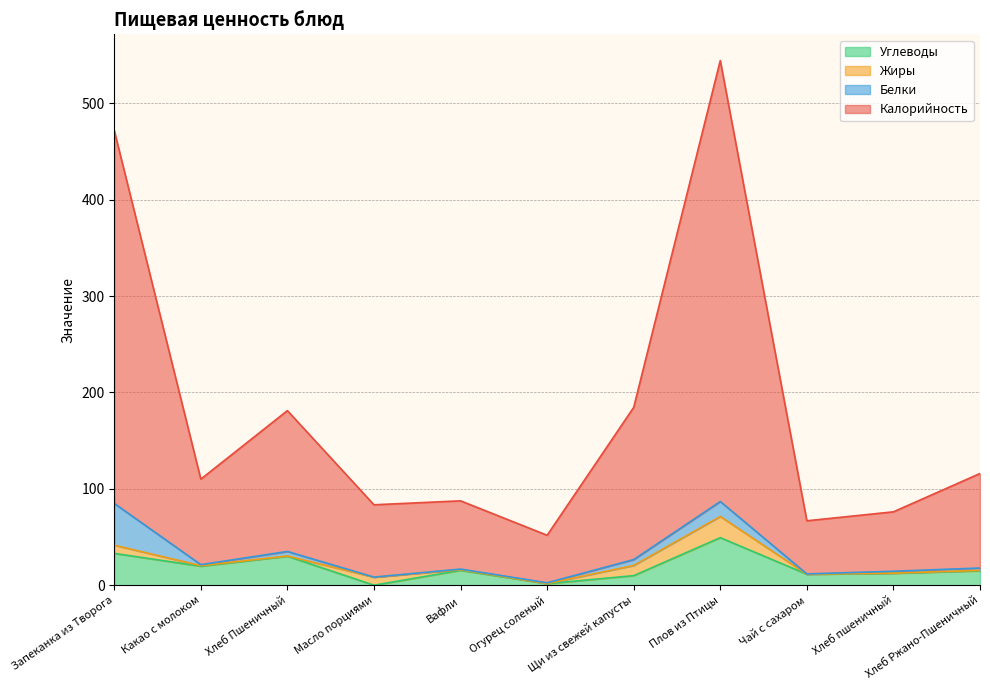

At which category does Калорийность reach its first local peak?

Хлеб Пшеничный